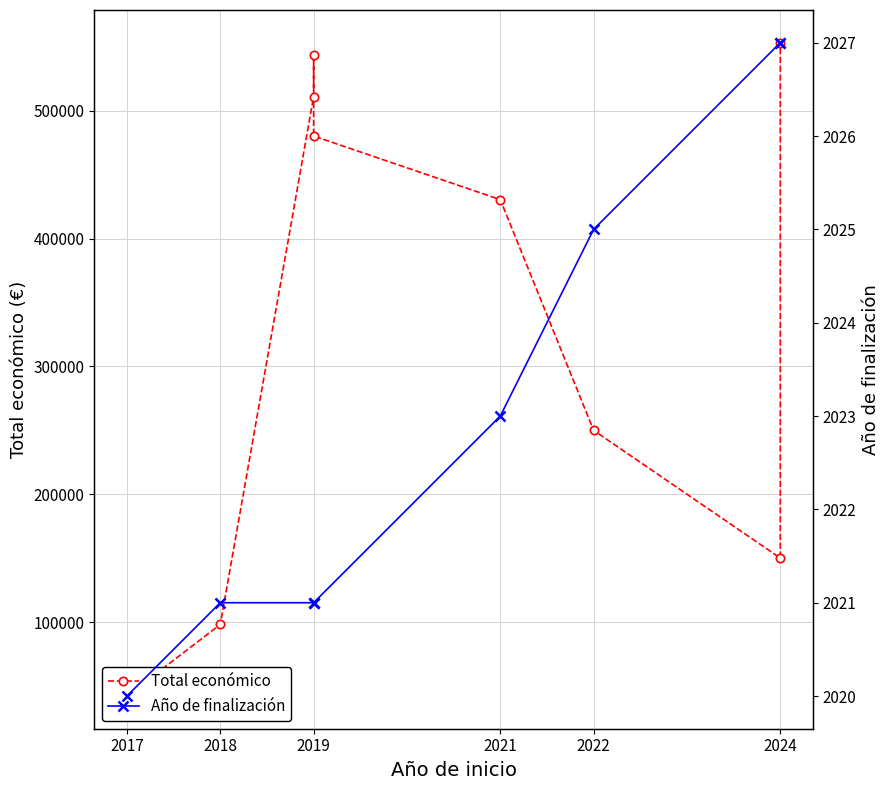

True or false: Total económico has more than 1 interior local peaks.

False